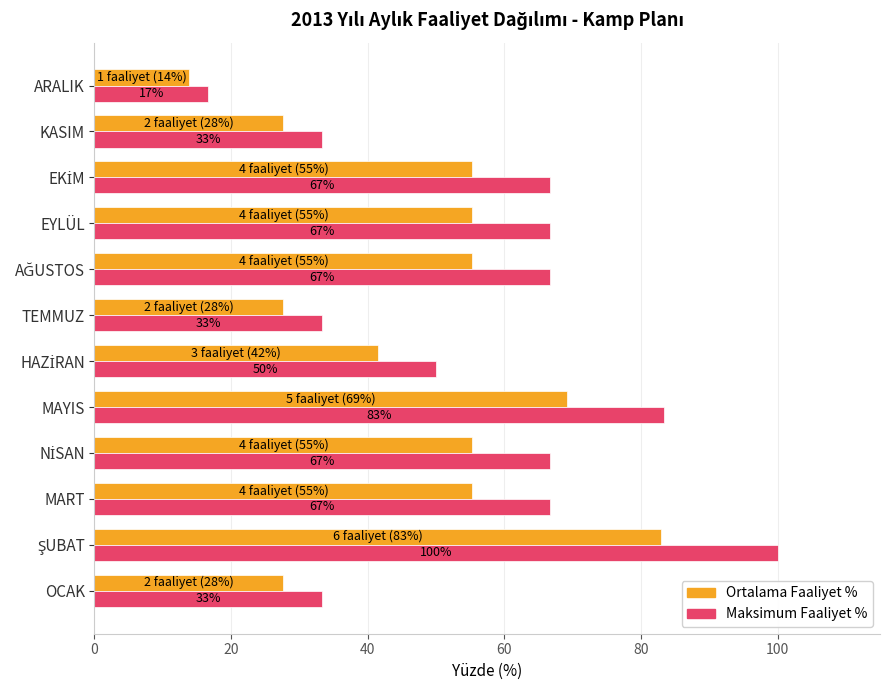

What is the total value across all series at TEMMUZ?

61.0